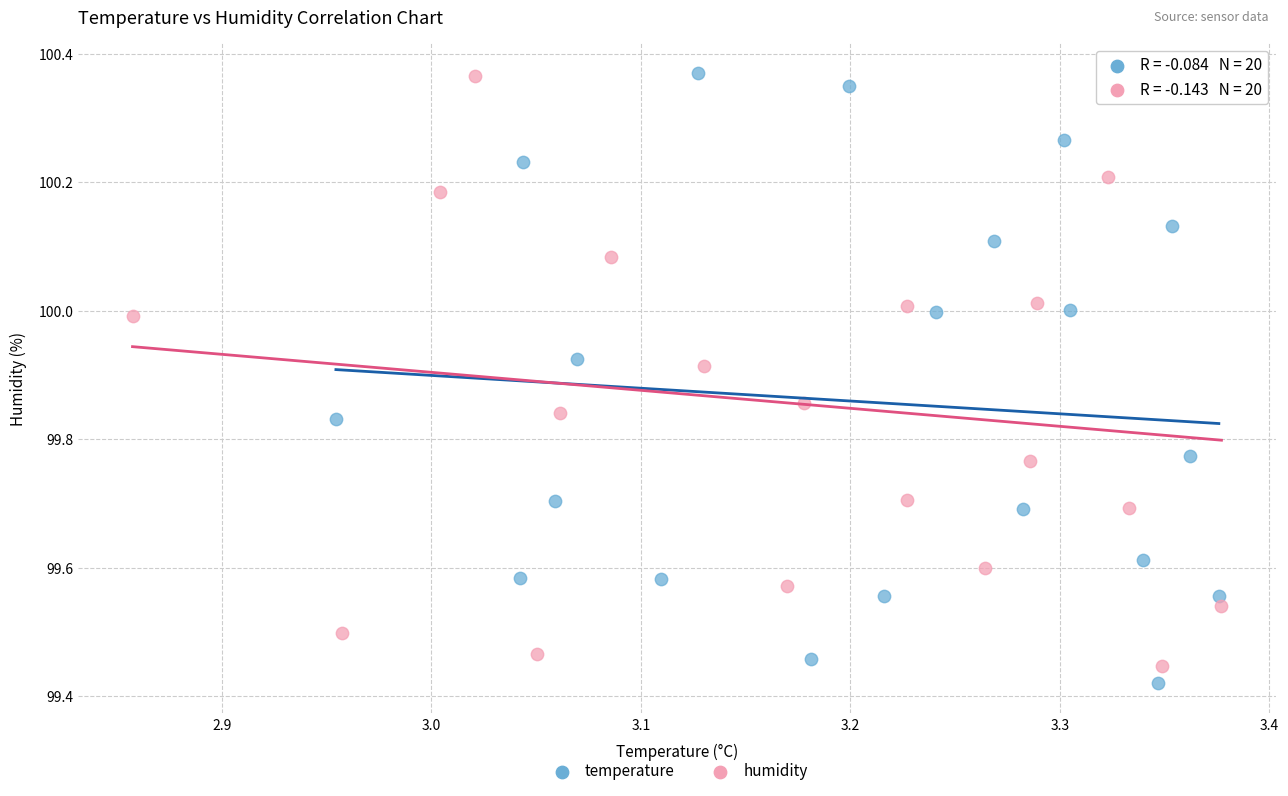

Which series has the widest spread of Y values?

temperature